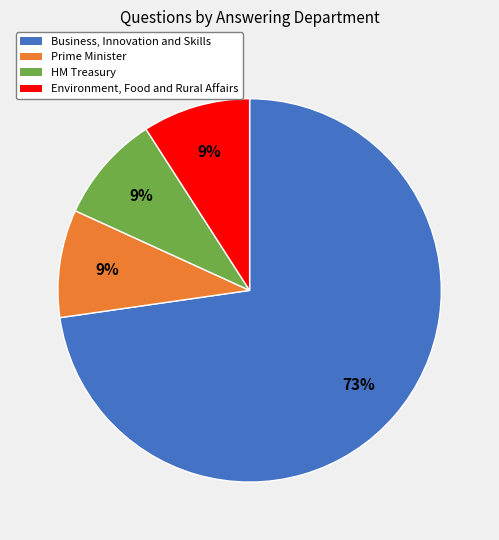

How many slices are in this pie chart?

4